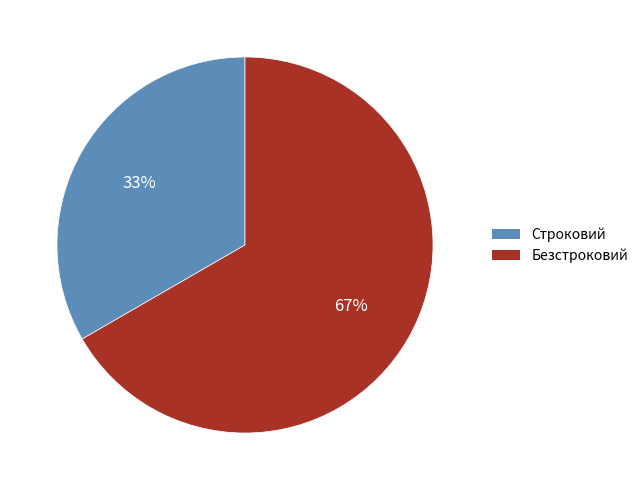

What percentage is the Безстроковий slice, to the nearest percent?

67%